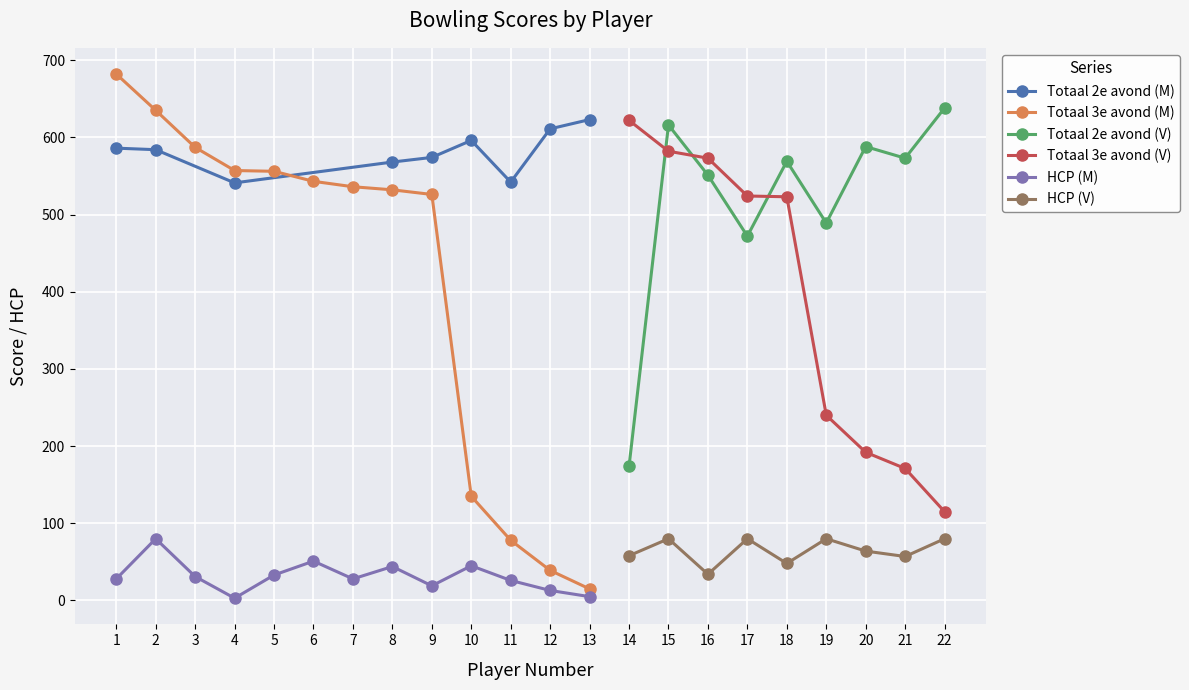

What is the lowest value of the Totaal 2e avond (V) series?

174